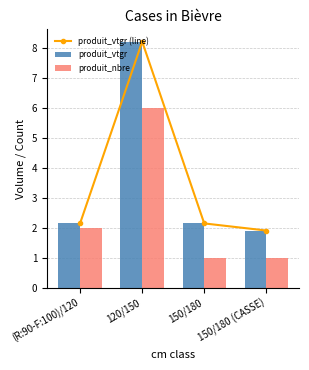

What position from the right is 150/180?

2